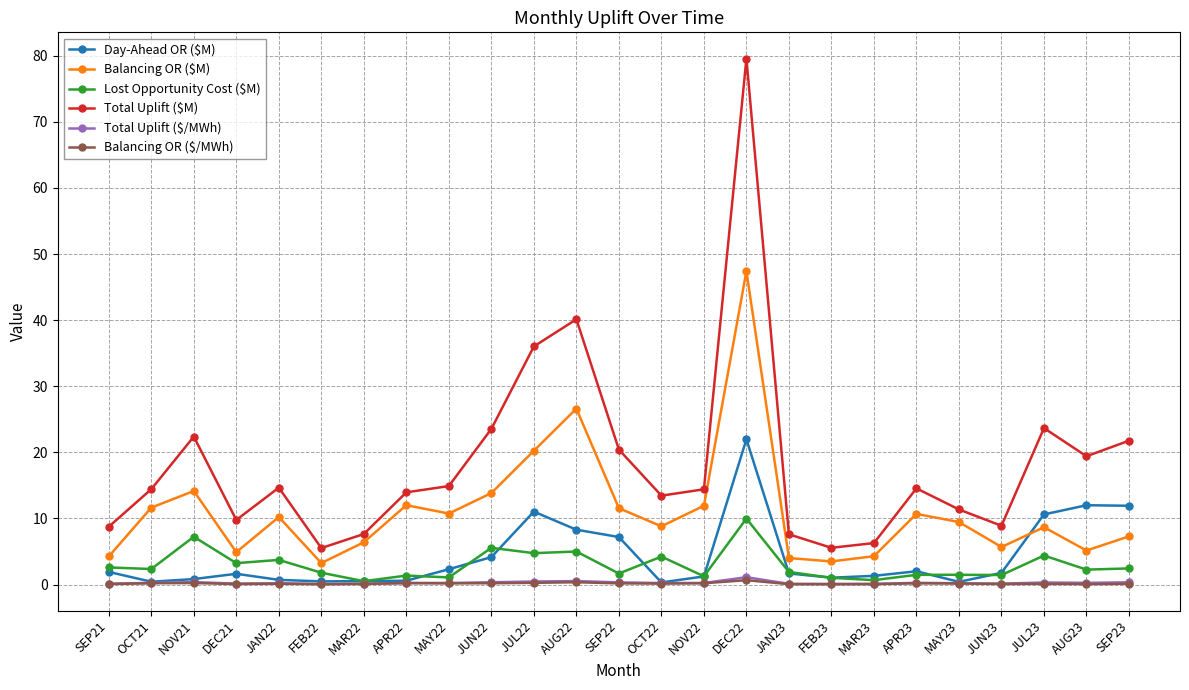

At which category is the sum across all series the highest?

DEC22